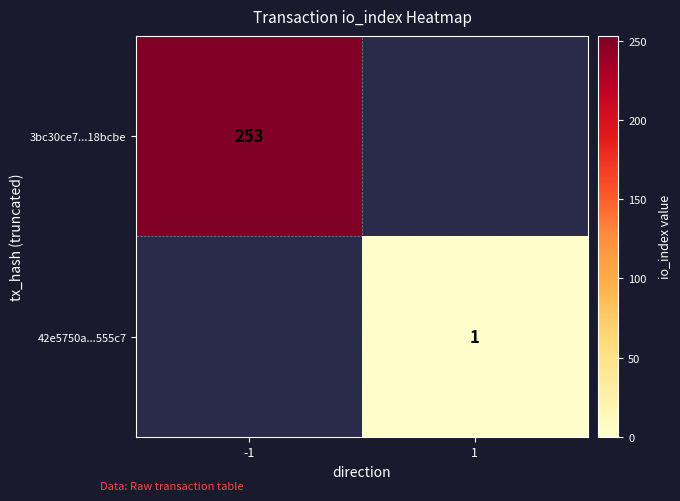

Between -1 and 1, which is larger?

-1